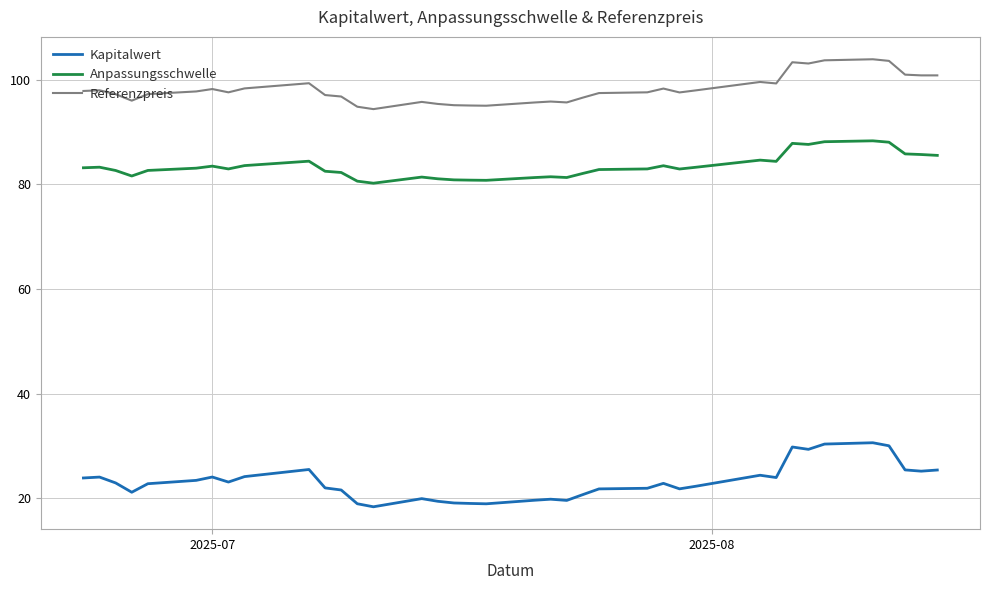

Which series has the largest total across all categories?

Referenzpreis